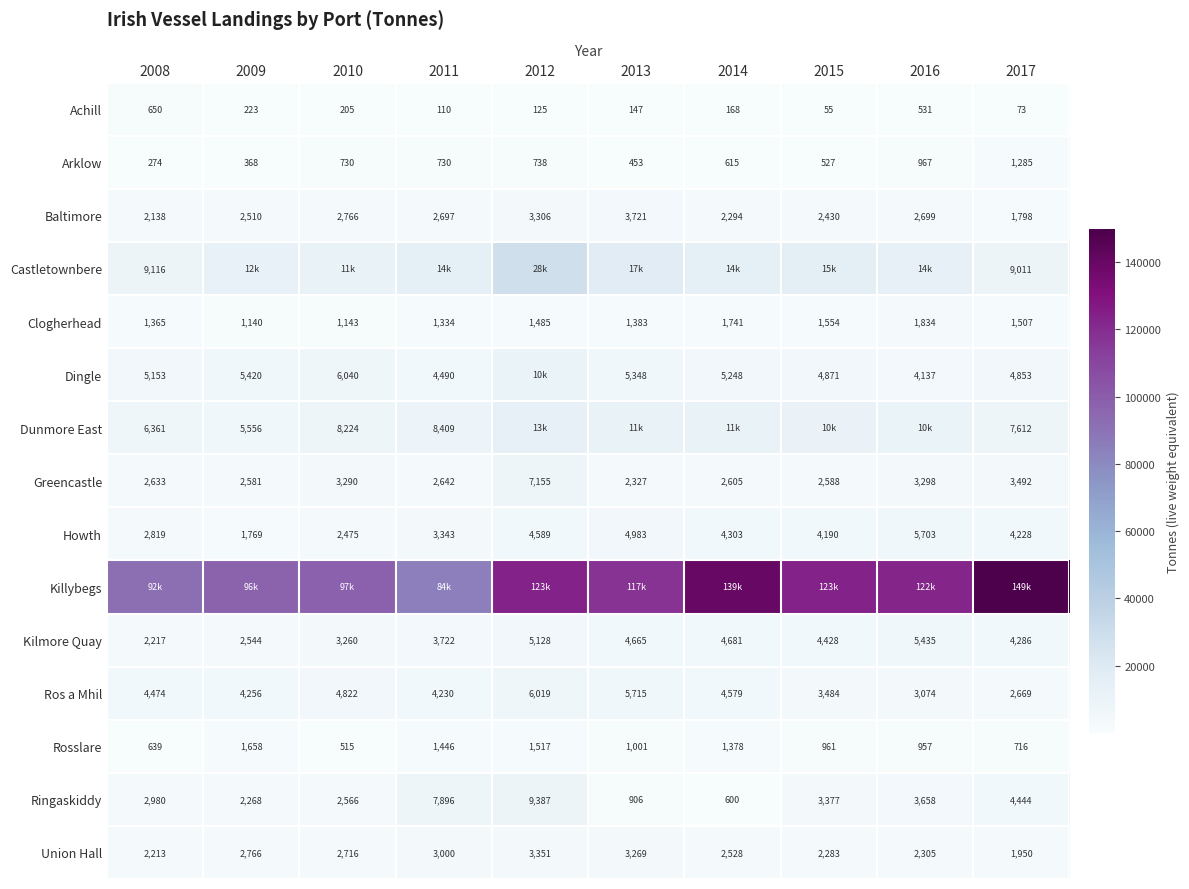

Count the number of data series in this chart.

15